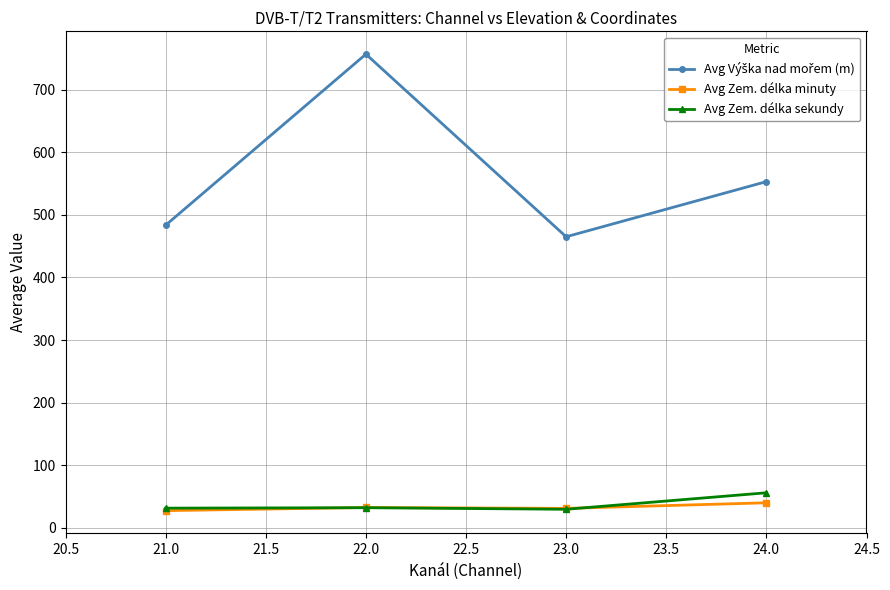

What position from the right is 21.0?

4